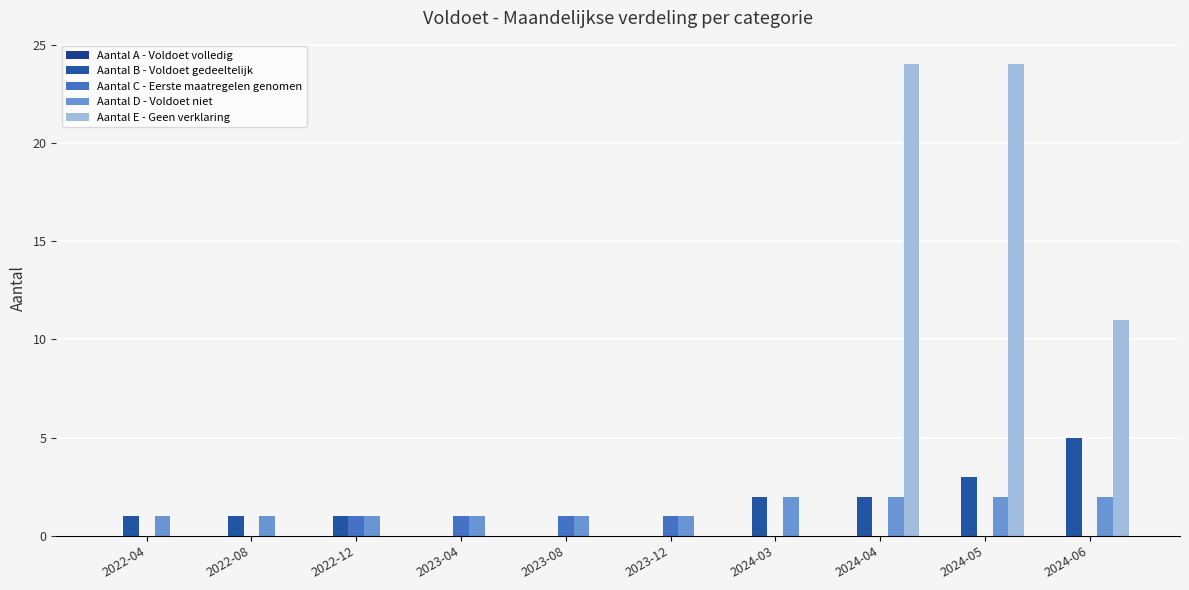

Which series has the largest total across all categories?

Aantal E - Geen verklaring